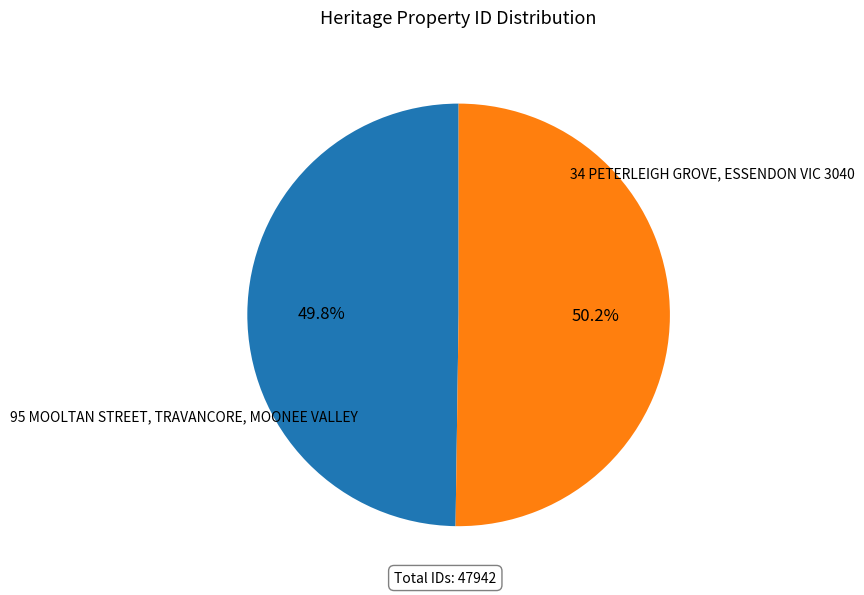

Is there a majority slice in this chart?

Yes